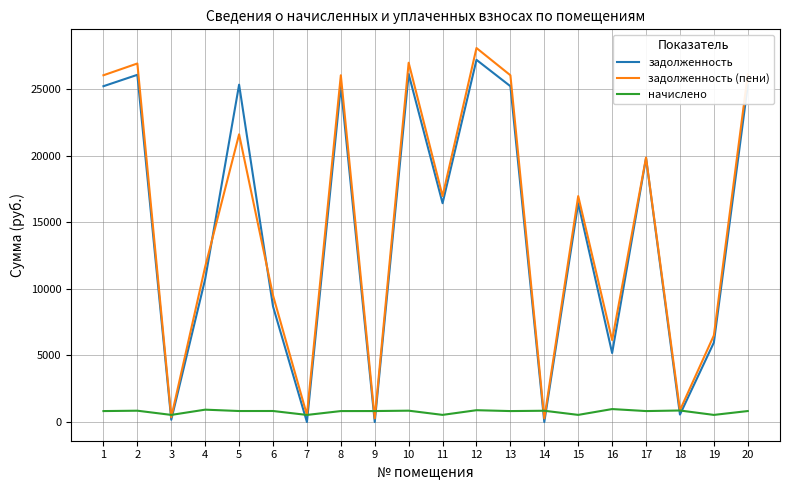

True or false: задолженность (пени) has a value of 40829.7 at 10.

False